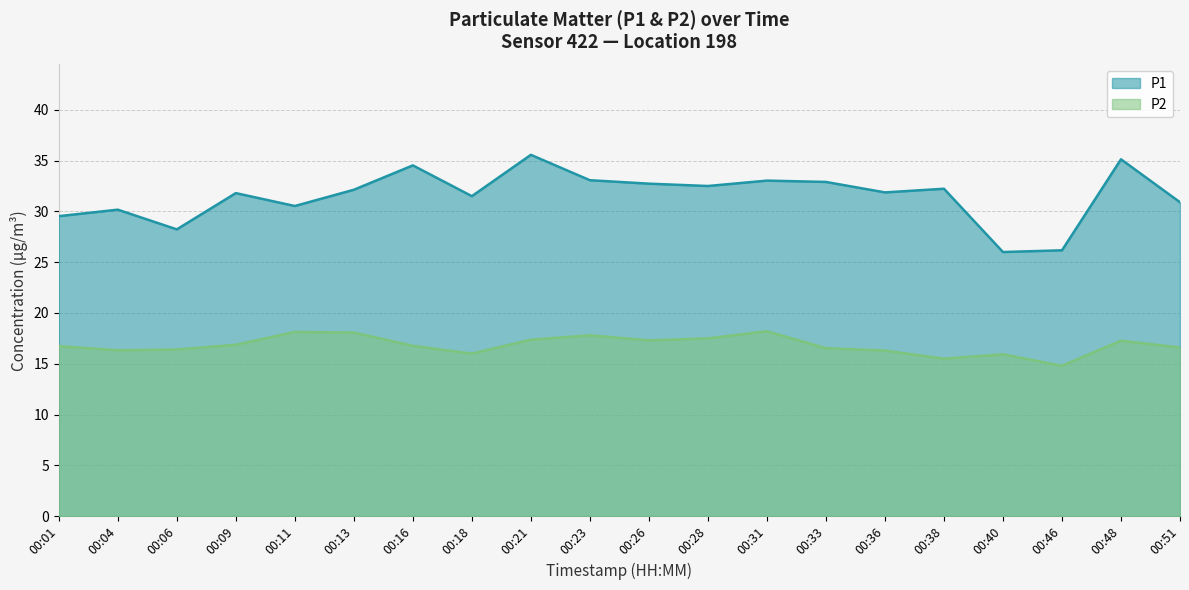

Which label corresponds to the smallest value in the chart?

00:46